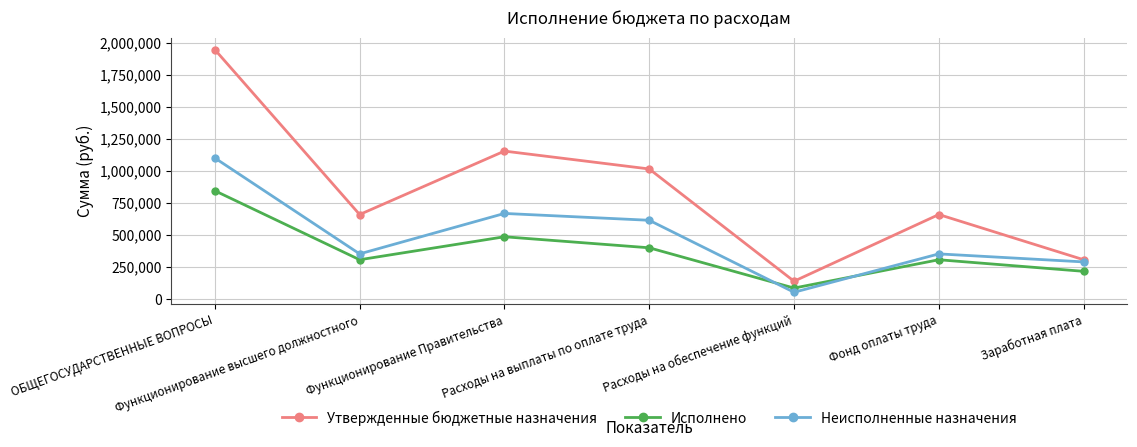

What is the average value of the Неисполненные назначения series?

490570.5